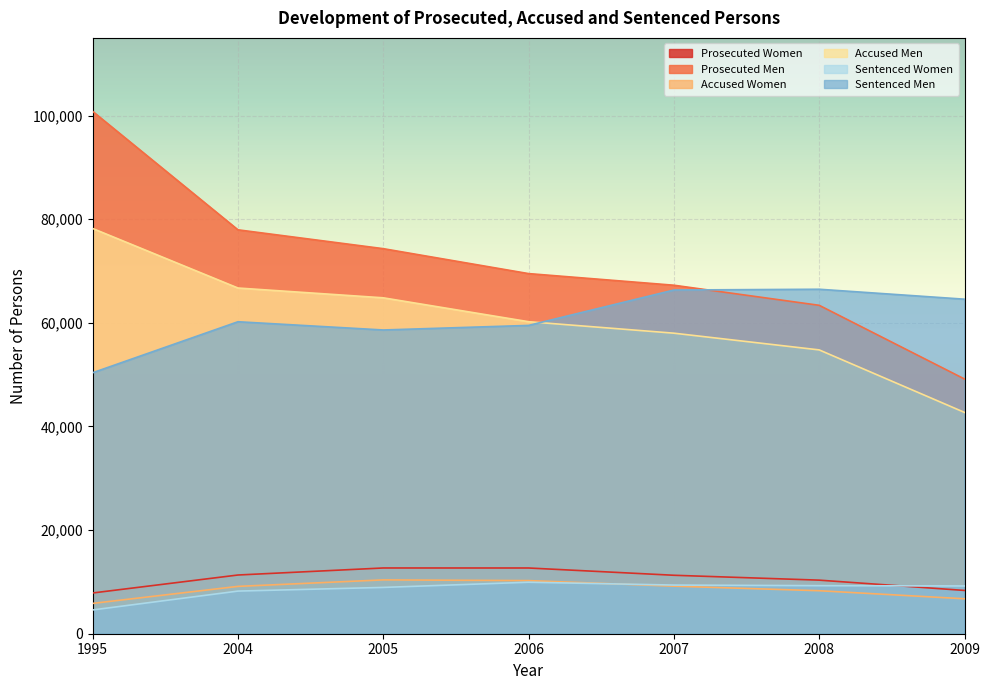

What is the difference between the maximum and minimum values in the Prosecuted Men series?

51655